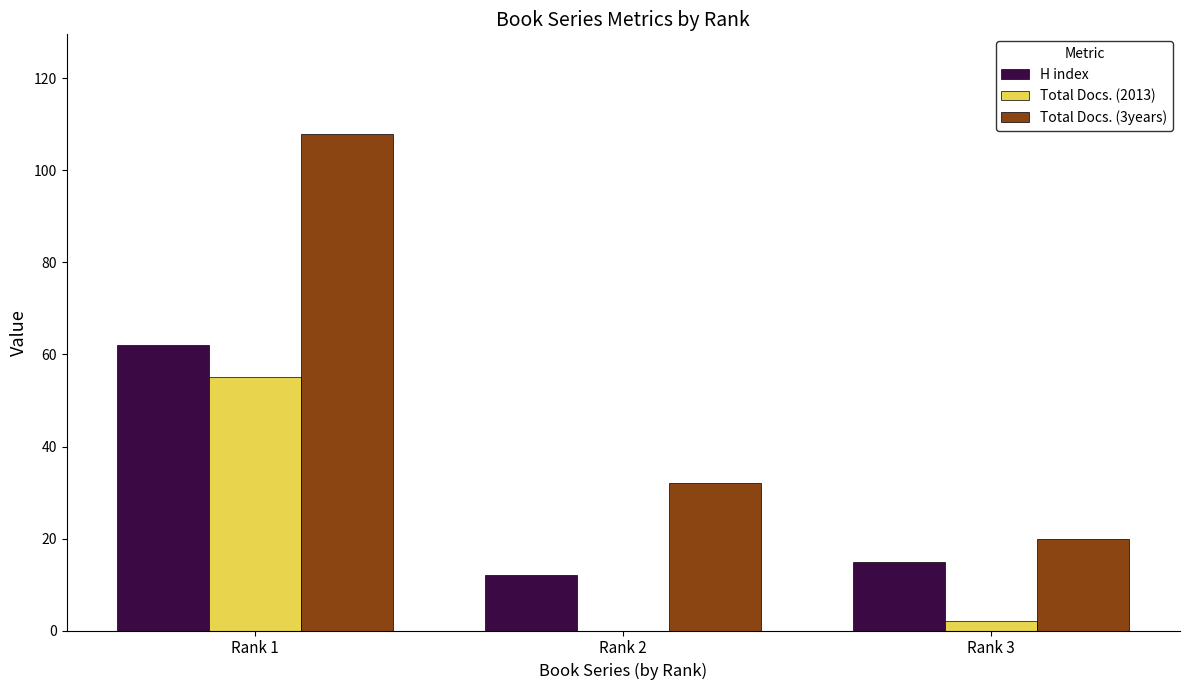

How many distinct data groups are displayed?

3